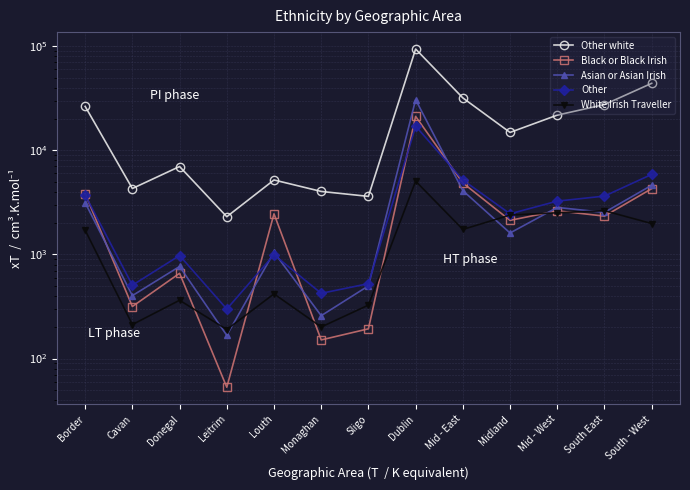

Where is the first local minimum for White Irish Traveller?

Cavan